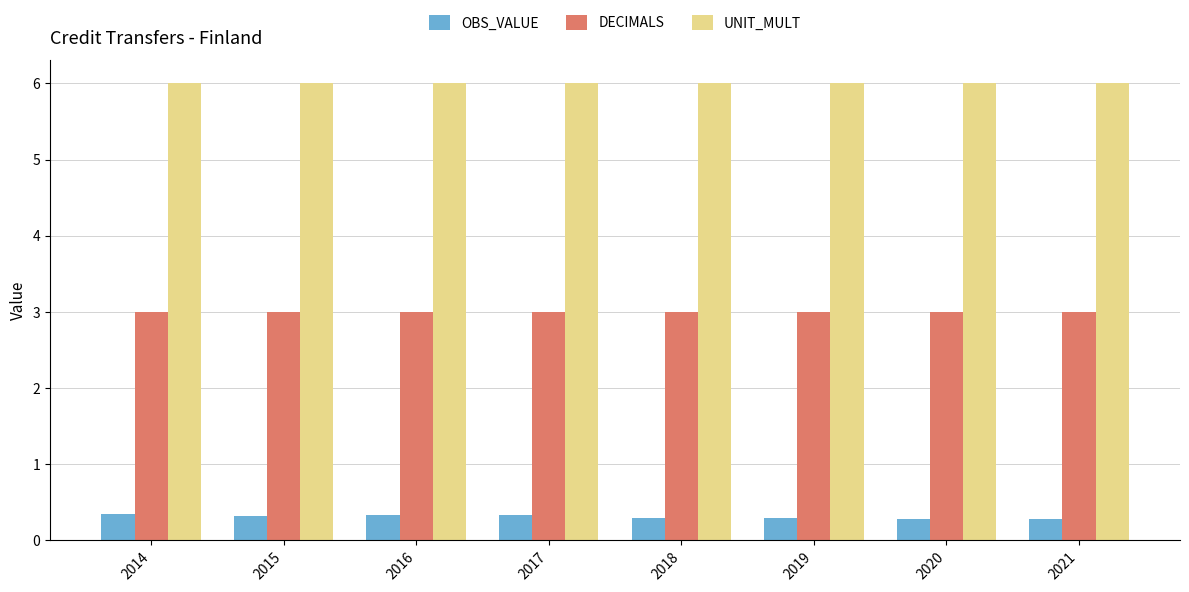

At how many categories does at least one series exceed 0?

8